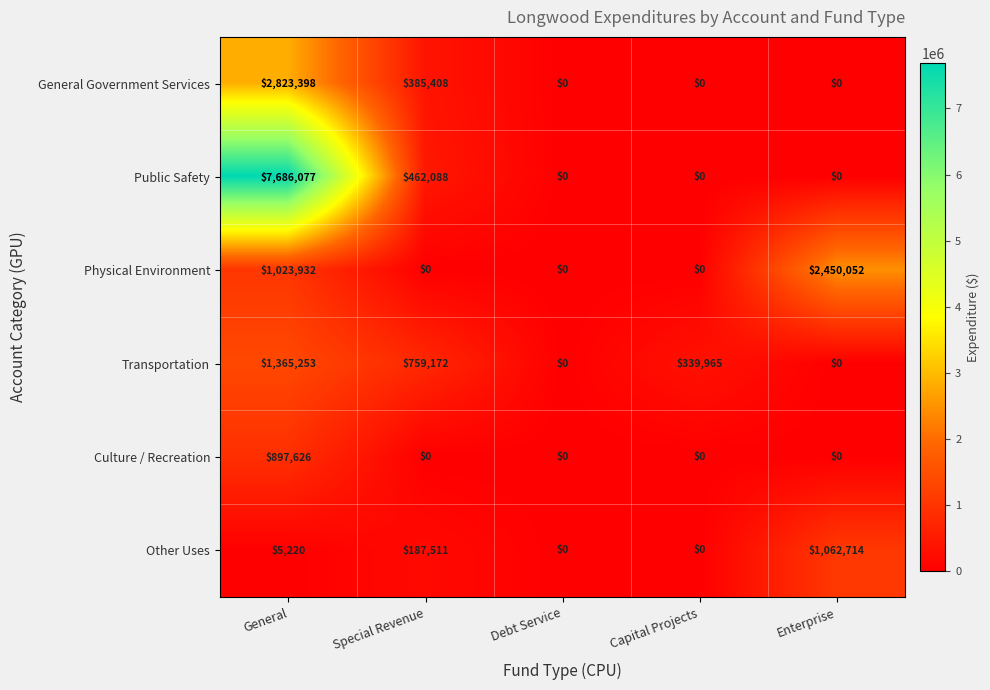

What is the sum of all Public Safety values?

8148165